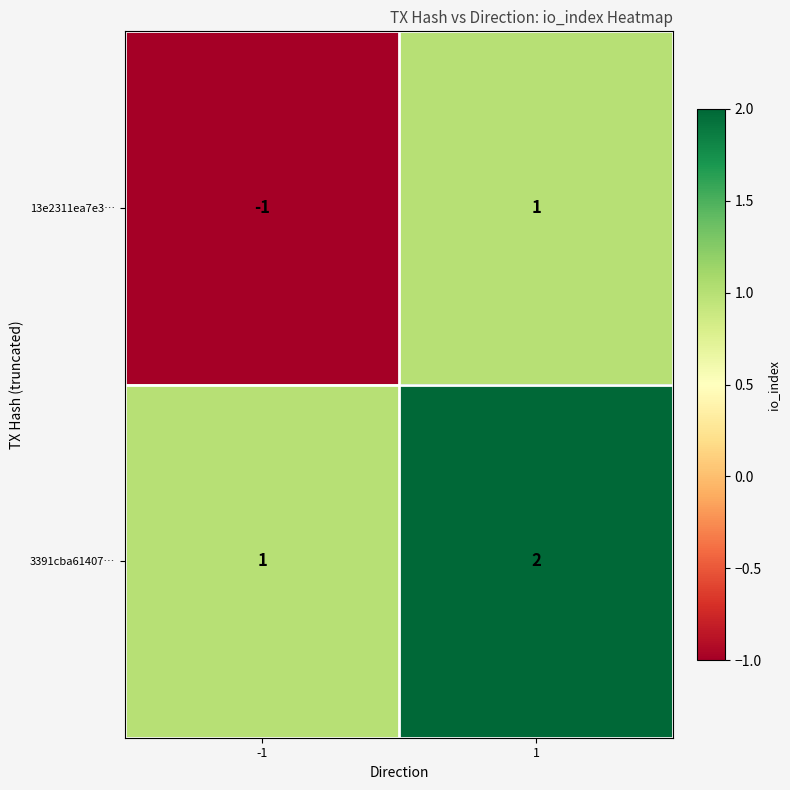

What is the sum of all 3391cba61407… values?

3